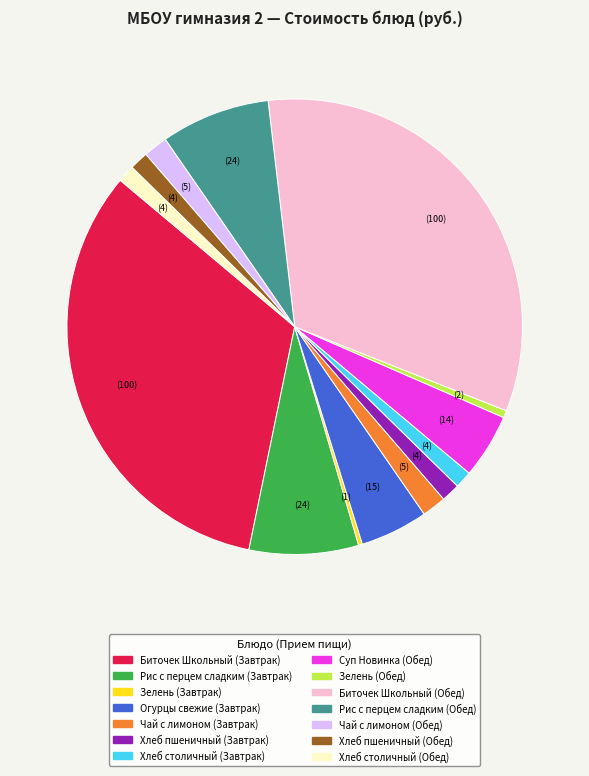

The Биточек Школьный (Завтрак) slice represents 33% of the pie. True or false?

True